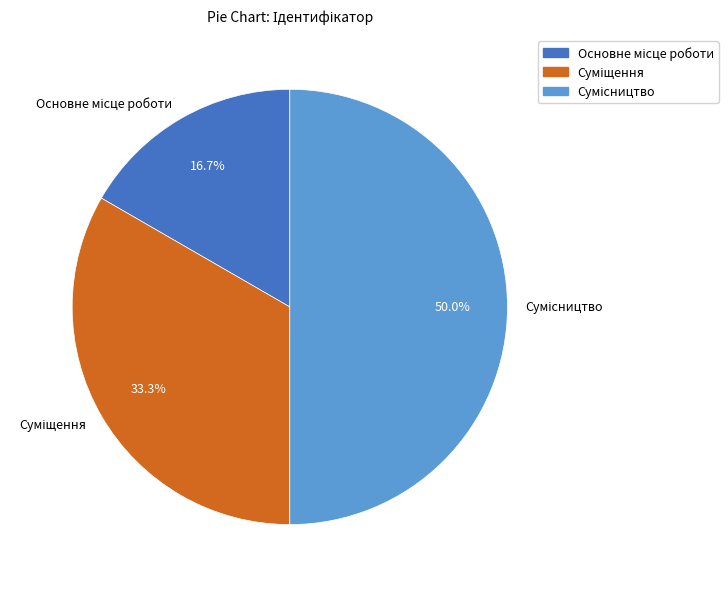

What percentage is the Основне місце роботи slice, to the nearest percent?

17%